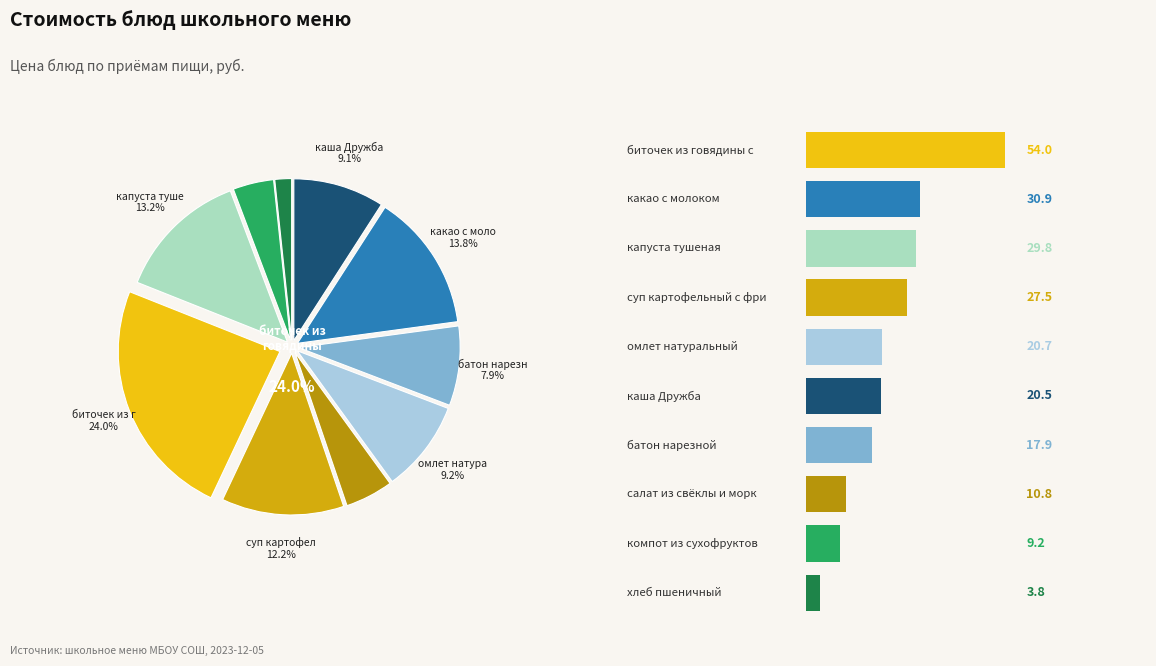

What is the smallest slice in the pie chart?

хлеб пшеничный